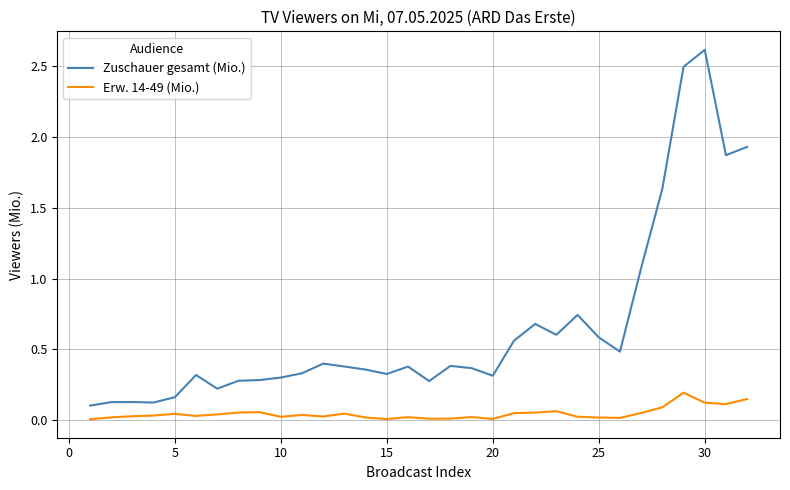

What is the maximum value for Zuschauer gesamt (Mio.)?

2.6